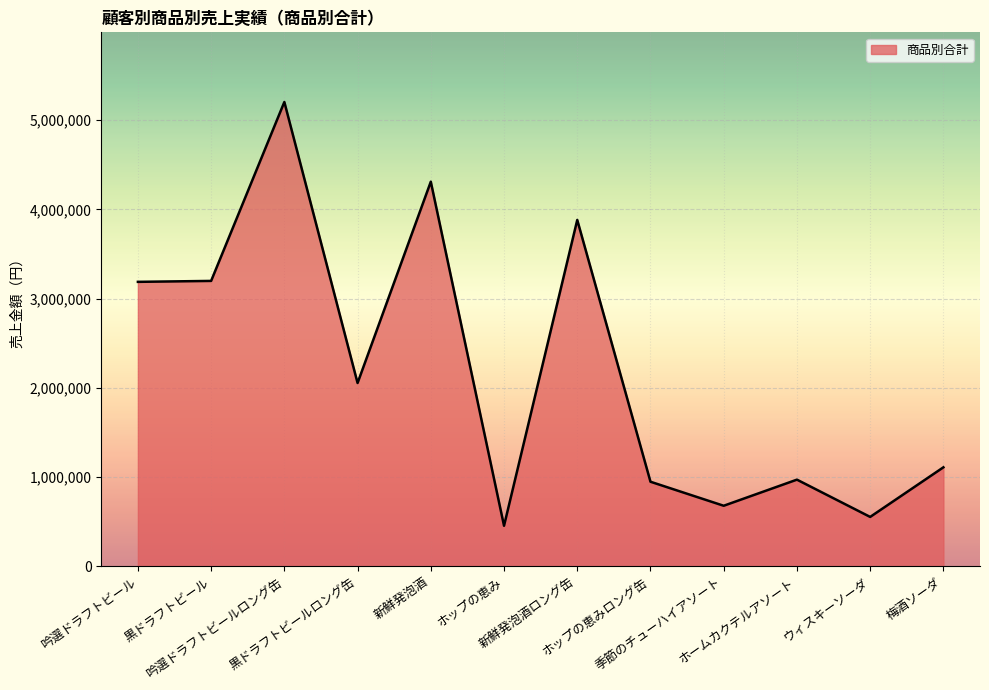

What position from the left is 新鮮発泡酒ロング缶?

7